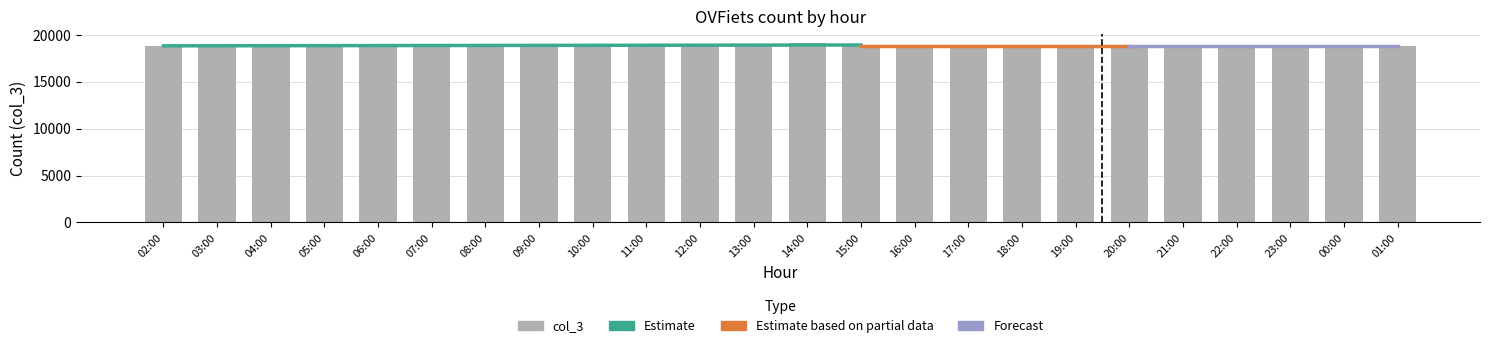

List the labels in order of value, smallest first.

06:00, 02:00, 03:00, 04:00, 05:00, 07:00, 08:00, 09:00, 10:00, 11:00, 12:00, 13:00, 15:00, 16:00, 17:00, 18:00, 19:00, 20:00, 21:00, 22:00, 23:00, 00:00, 01:00, 14:00